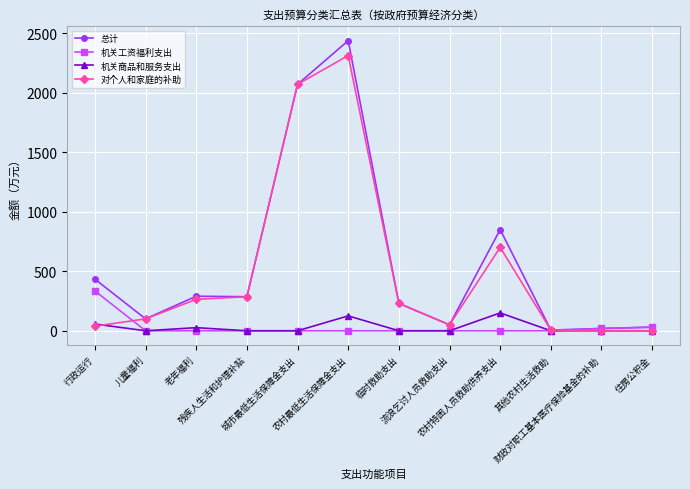

What are all the series names shown in the legend?

总计, 机关工资福利支出, 机关商品和服务支出, 对个人和家庭的补助